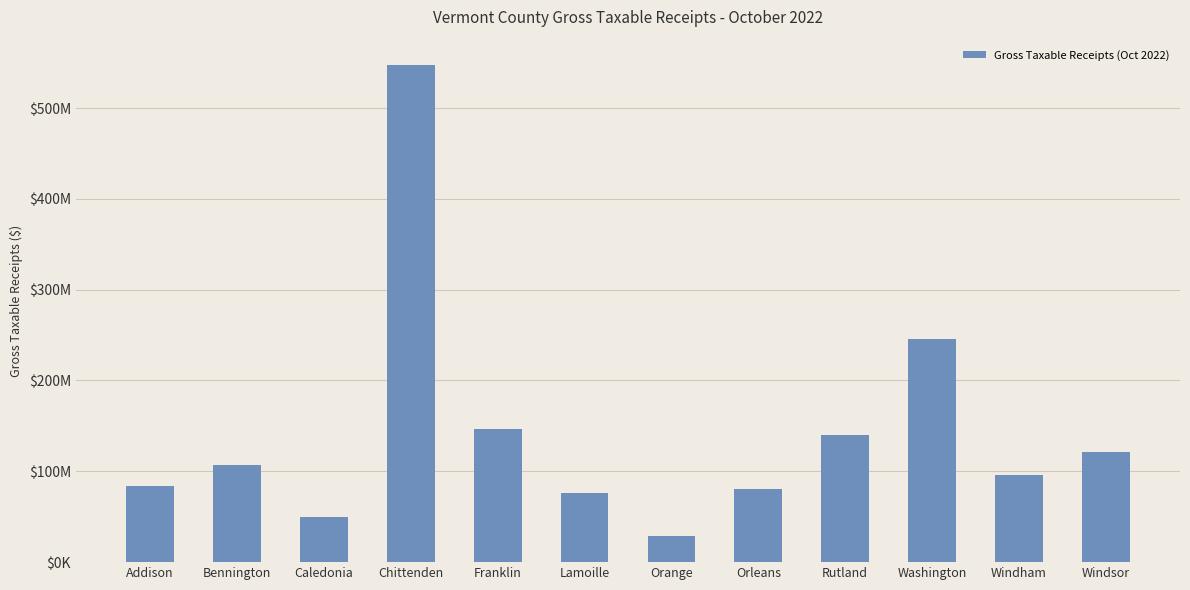

Does the chart contain any negative values?

No